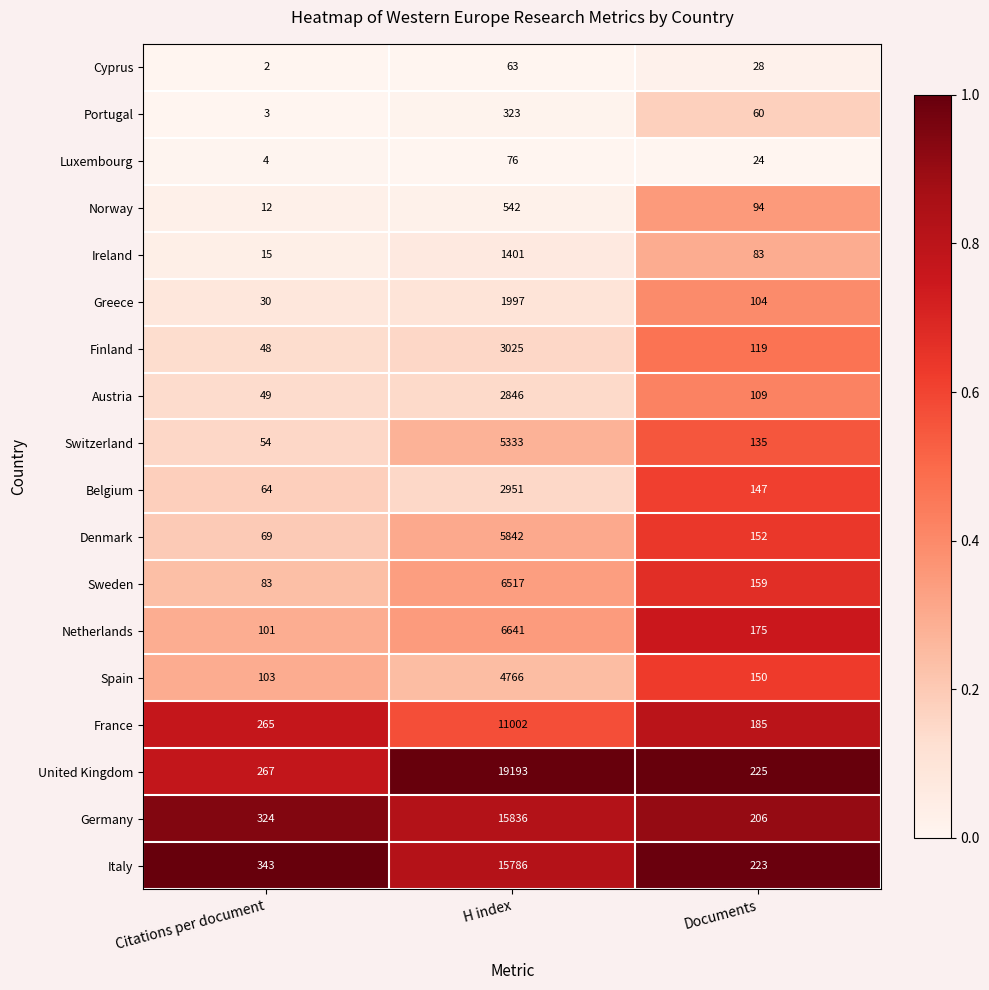

What is the total value across all series at Citations per document?

1836